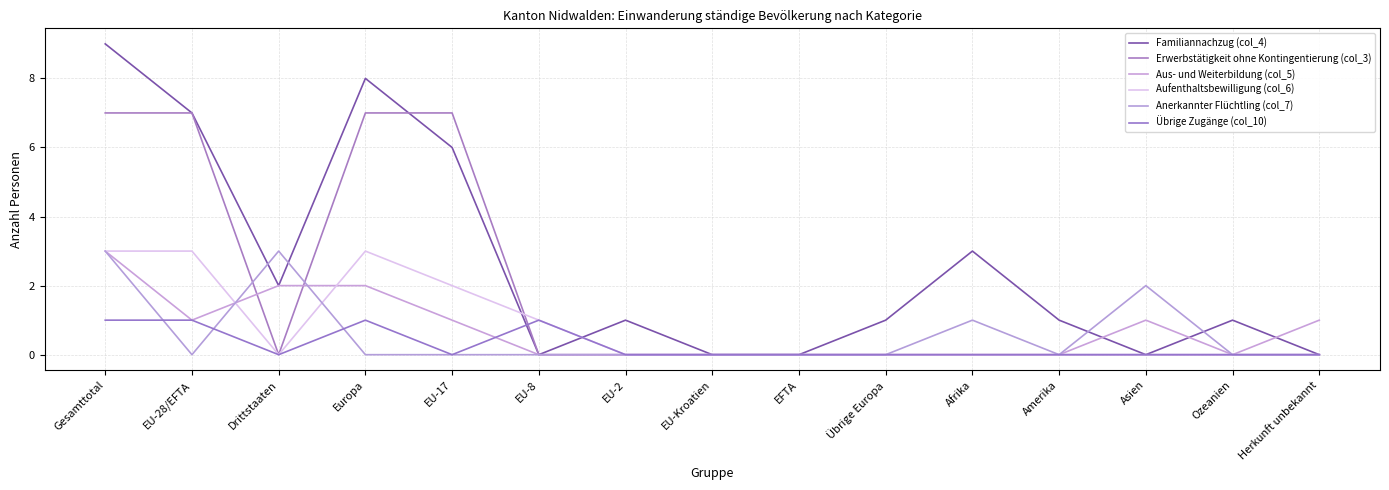

What position from the left is Gesamttotal?

1